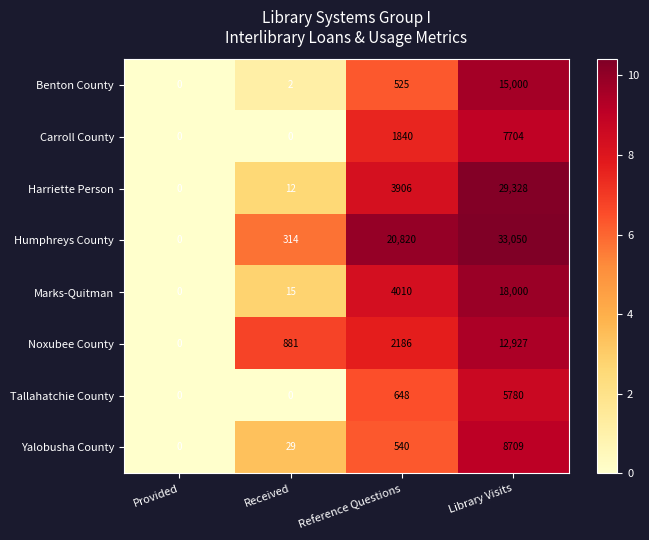

Rank the categories by Yalobusha County value from highest to lowest.

Library Visits, Reference Questions, Received, Provided